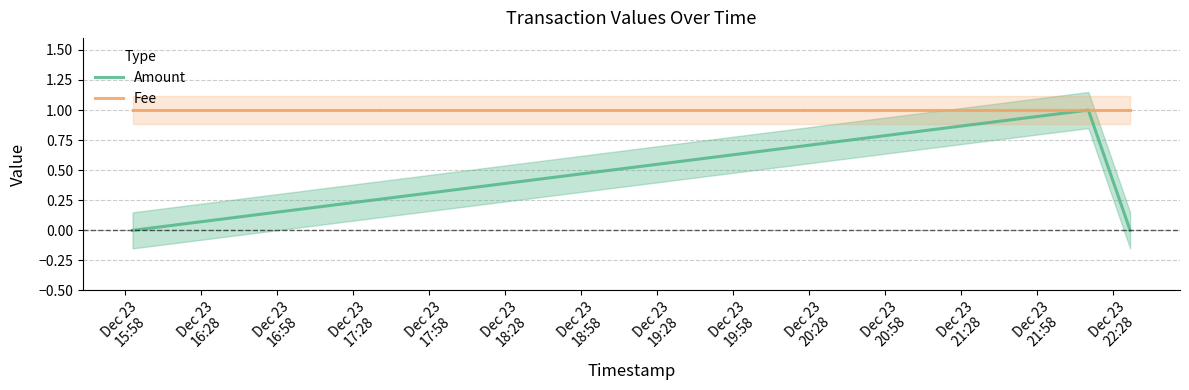

True or false: Fee has a value of 1 at Dec 23
15:58.

True